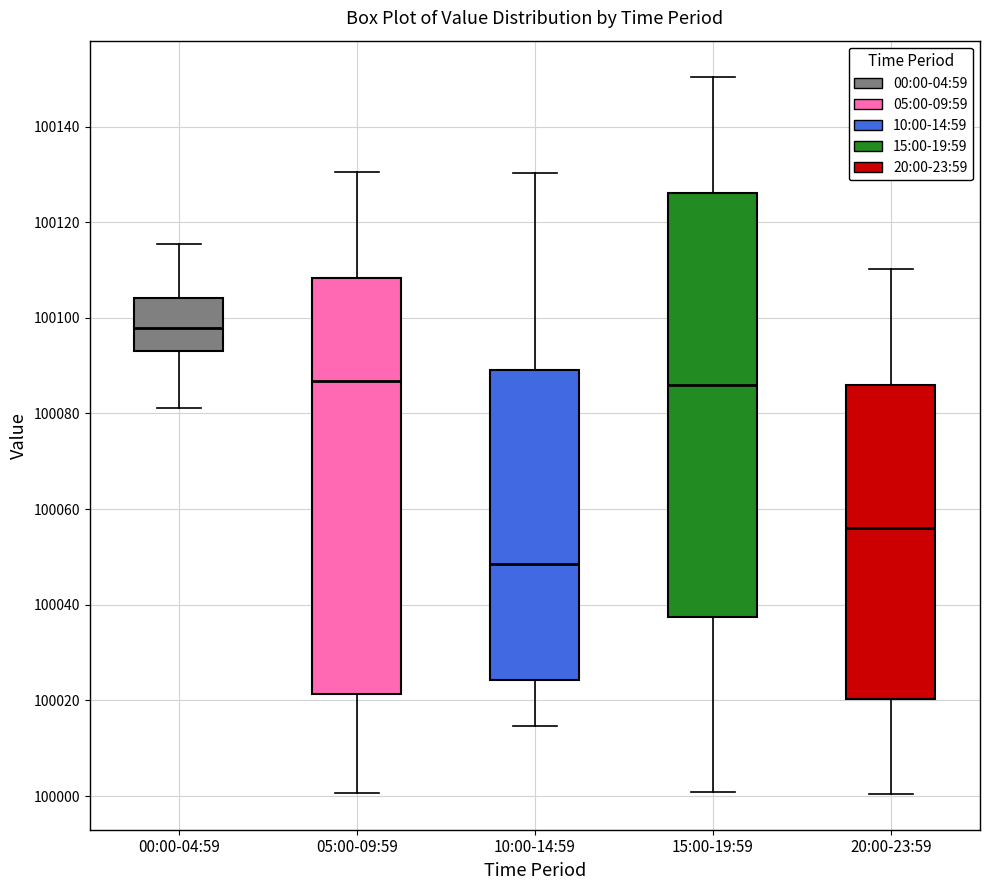

Which box has the lowest median line?

10:00-14:59